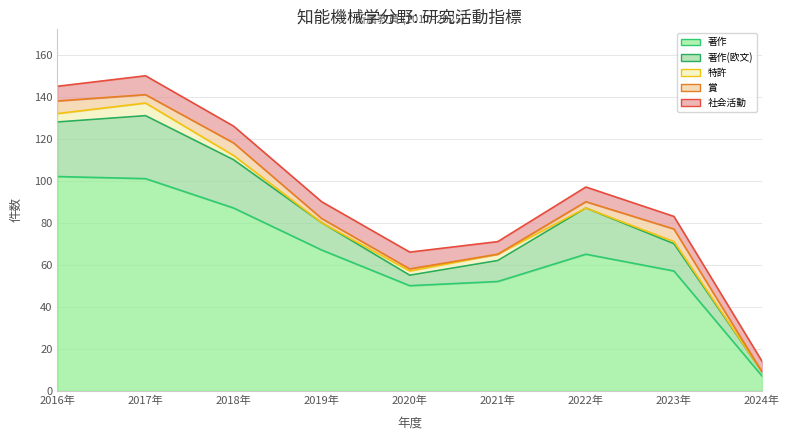

True or false: 社会活動 (線) and 著作(欧文) (線) cross at least once.

False